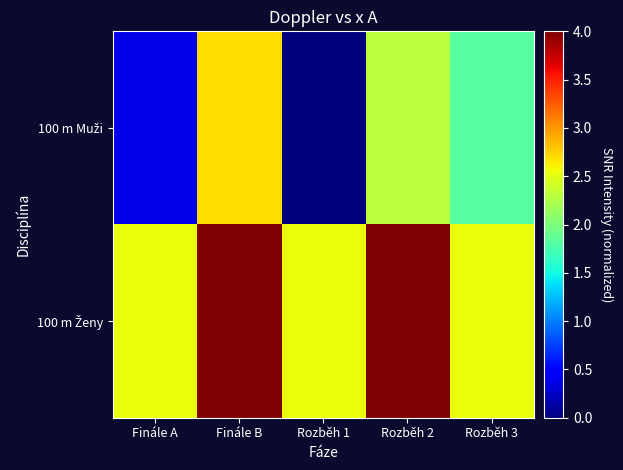

Between Rozběh 1 and Rozběh 2, which series saw the biggest shift?

100 m Muži